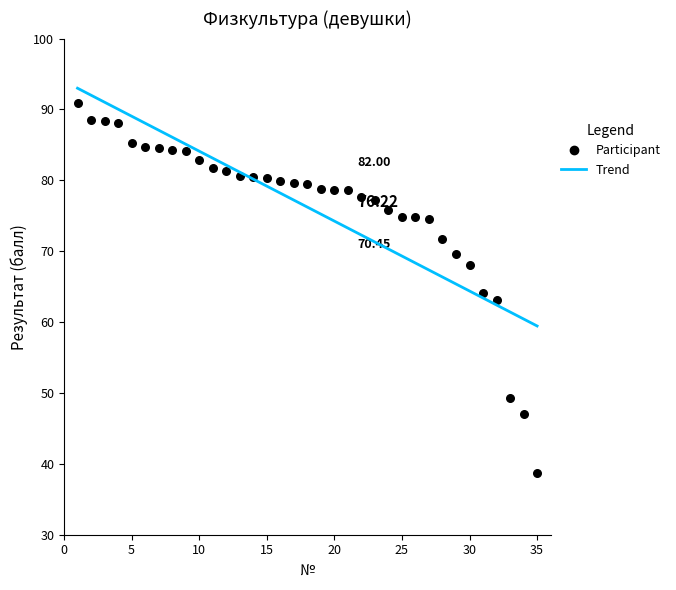

What is the range of X values (max minus min)?

34.0